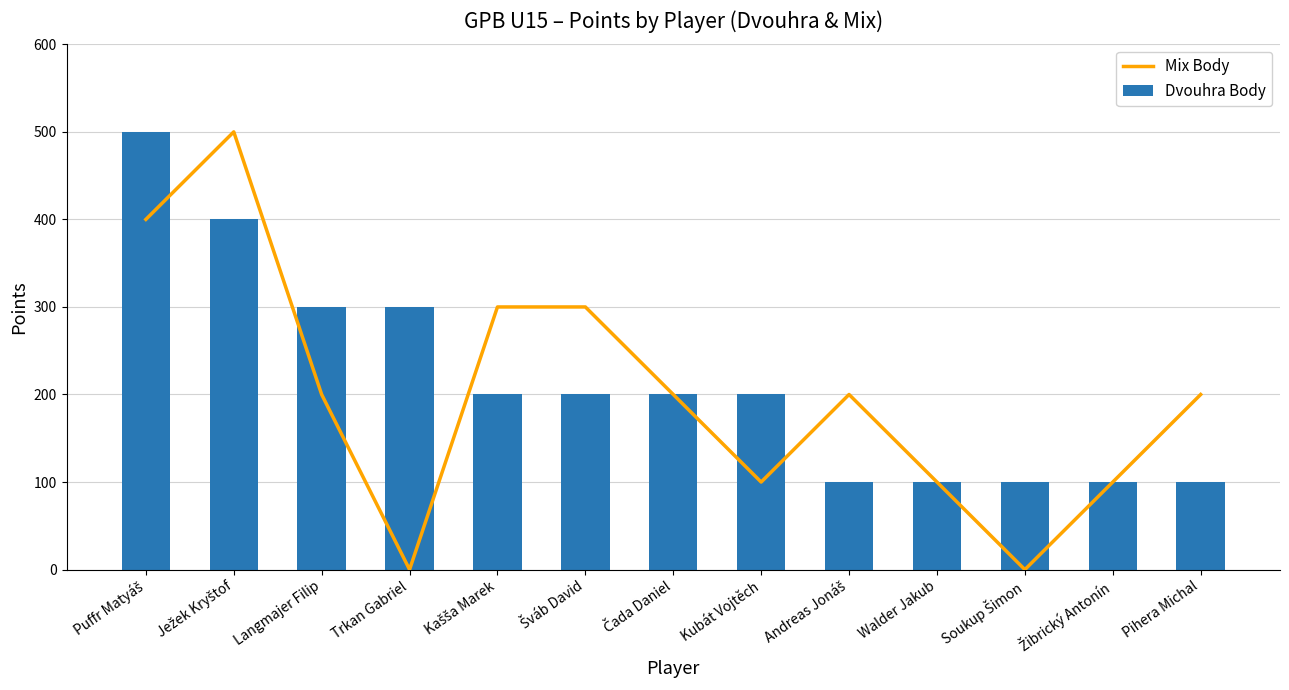

Rank the series by their maximum value, from highest to lowest.

Mix Body, Dvouhra Body